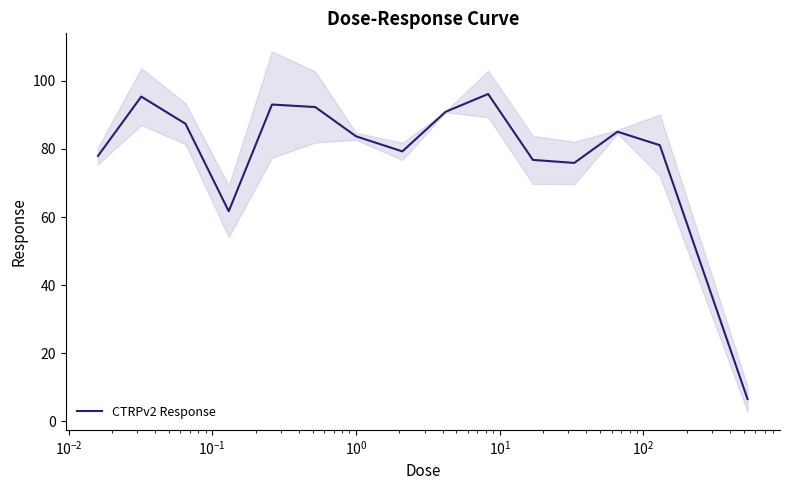

What is the maximum value shown in the chart?

96.1